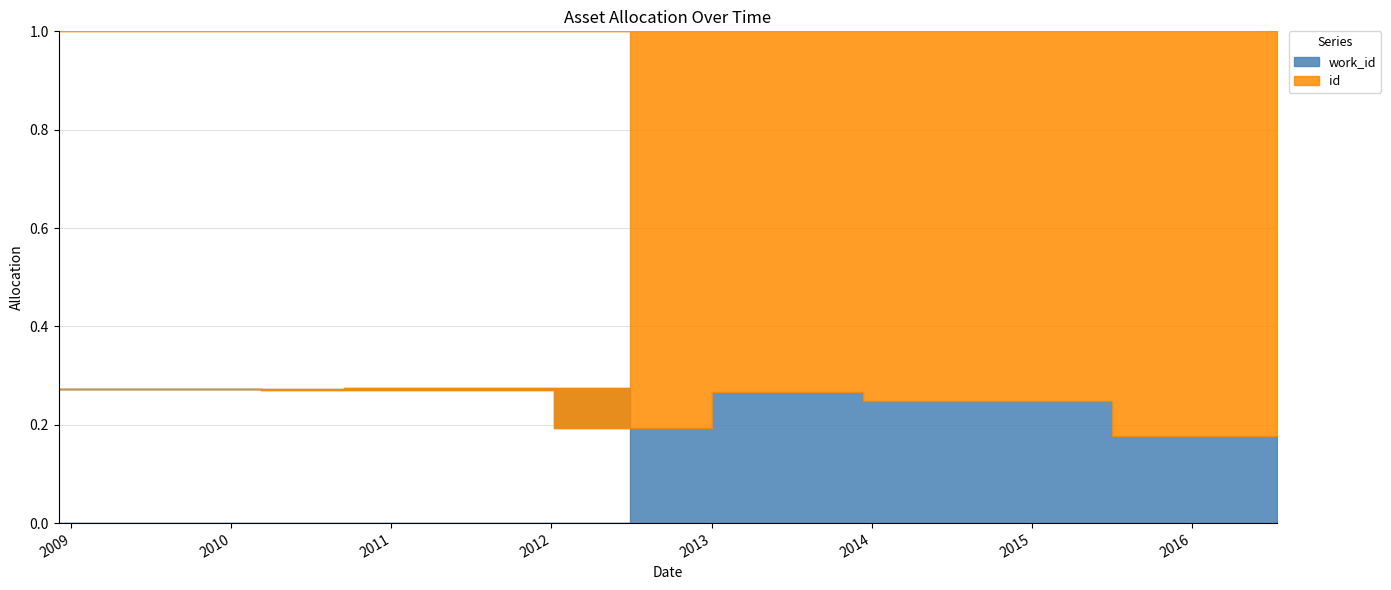

True or false: id and work_id cross at least once.

False